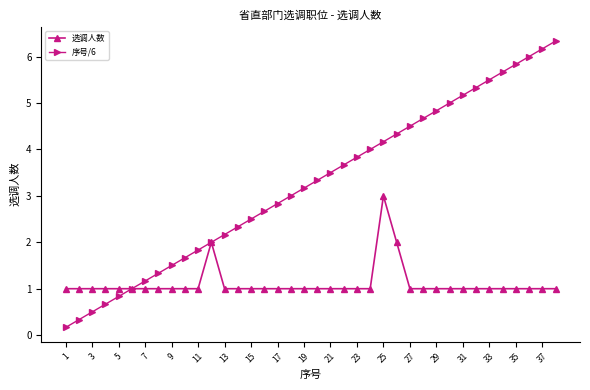

Which series has the largest total across all categories?

序号/6